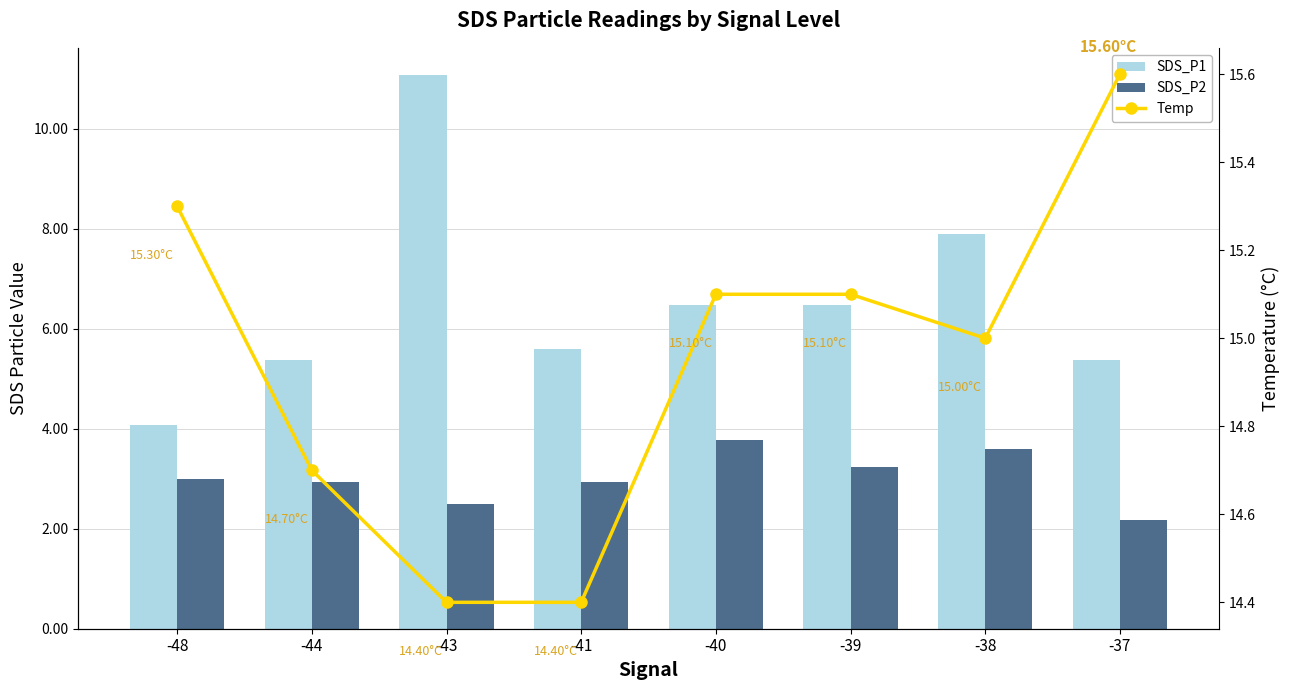

At which category is the sum across all series the highest?

-43